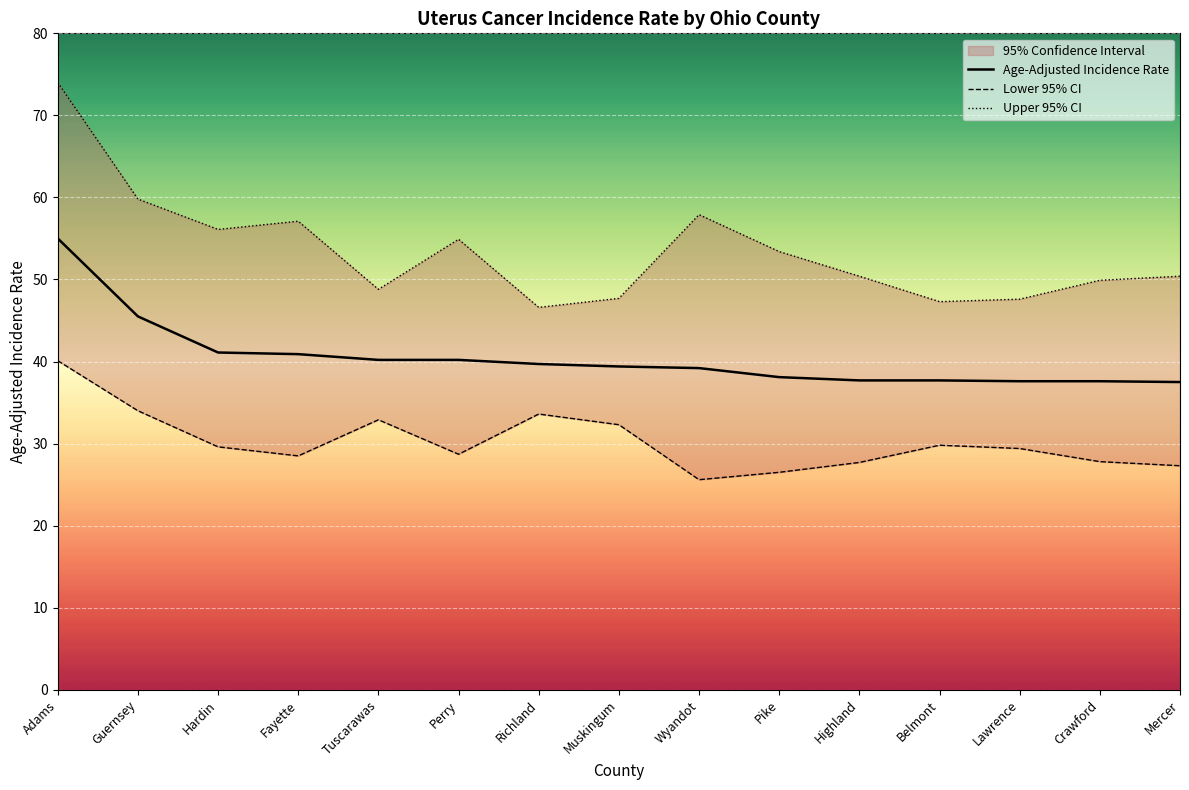

The Age-Adjusted Incidence Rate series shows 9.7 at Fayette. True or false?

False